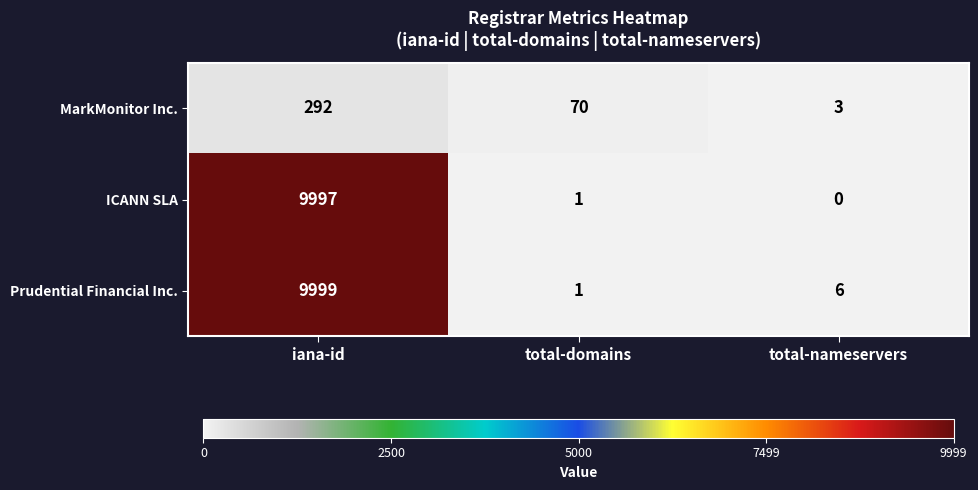

The Prudential Financial Inc. series shows 9999 at iana-id. True or false?

True